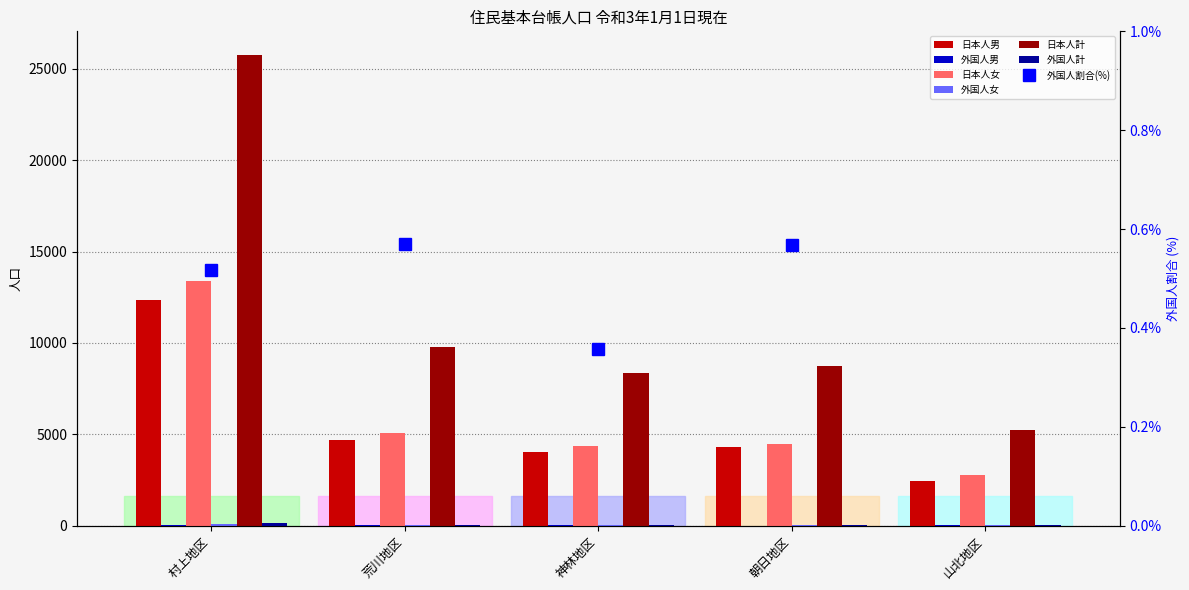

At which label does 日本人男 reach its minimum?

山北地区